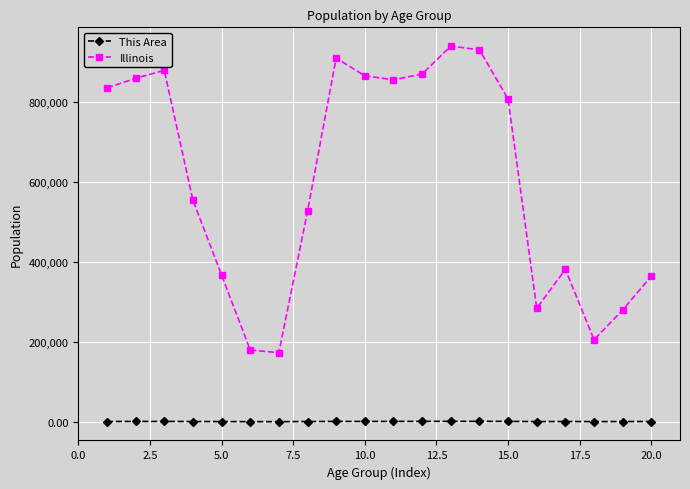

Rank the series by their maximum value, from highest to lowest.

Illinois, This Area